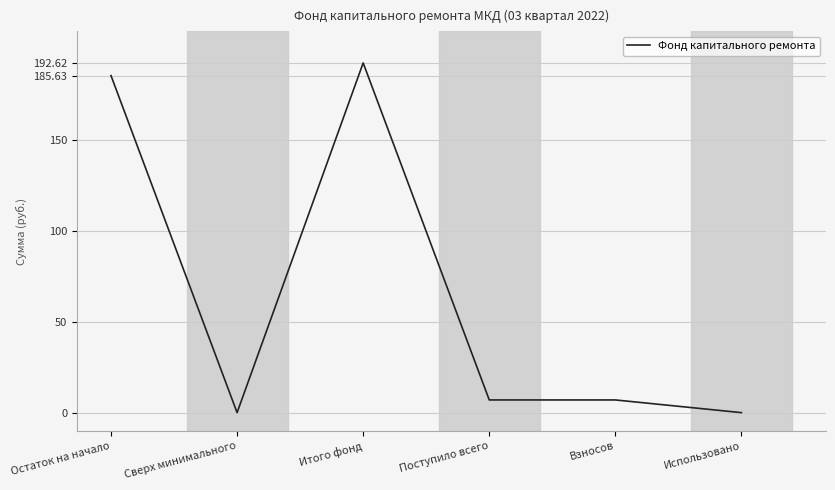

Which has a higher value, Взносов or Использовано?

Взносов